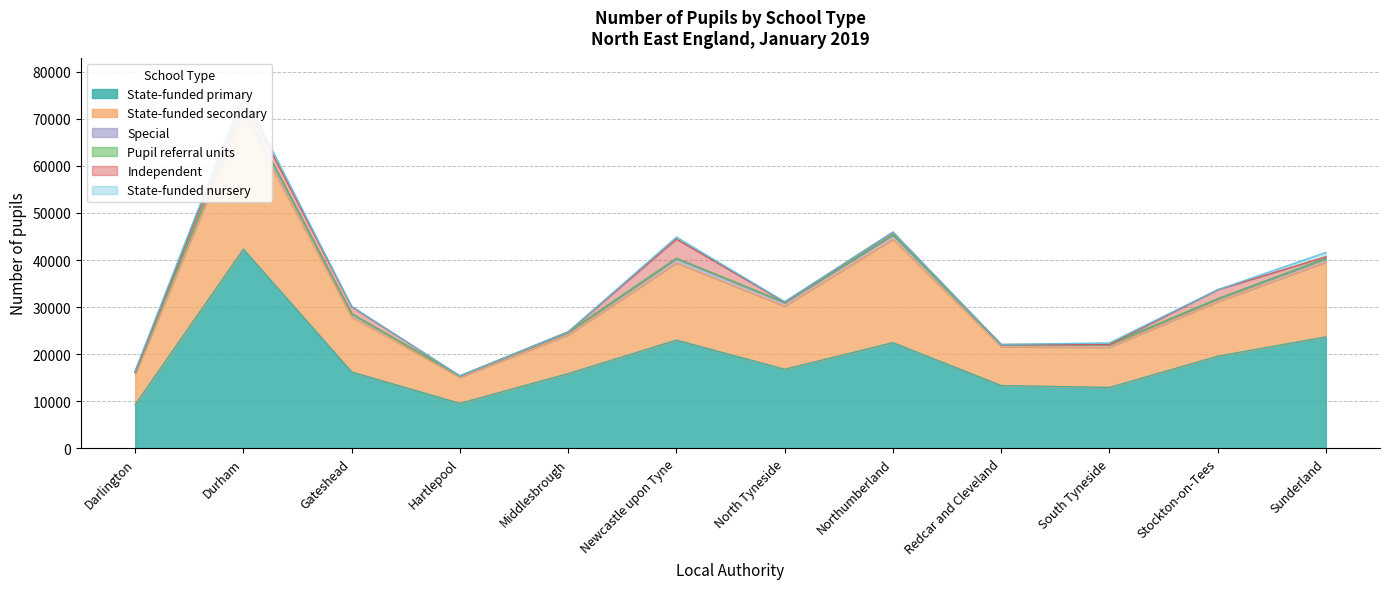

Which series changed the most between Darlington and Northumberland?

State-funded secondary